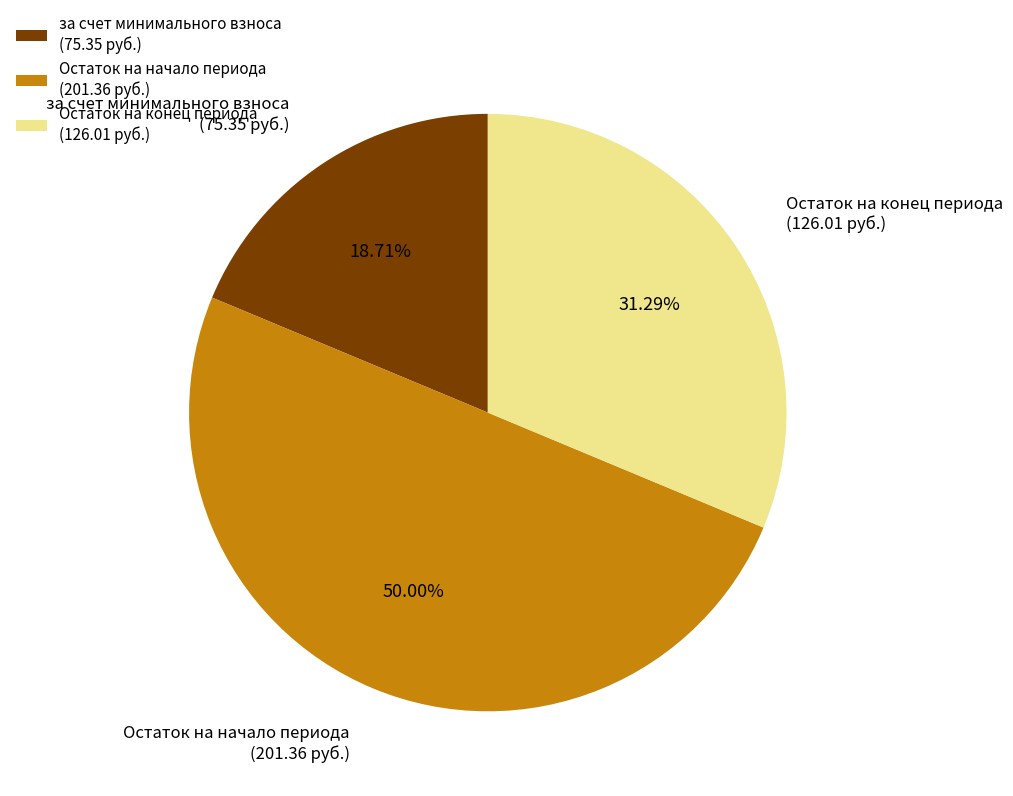

Count the number of slices in the pie.

3